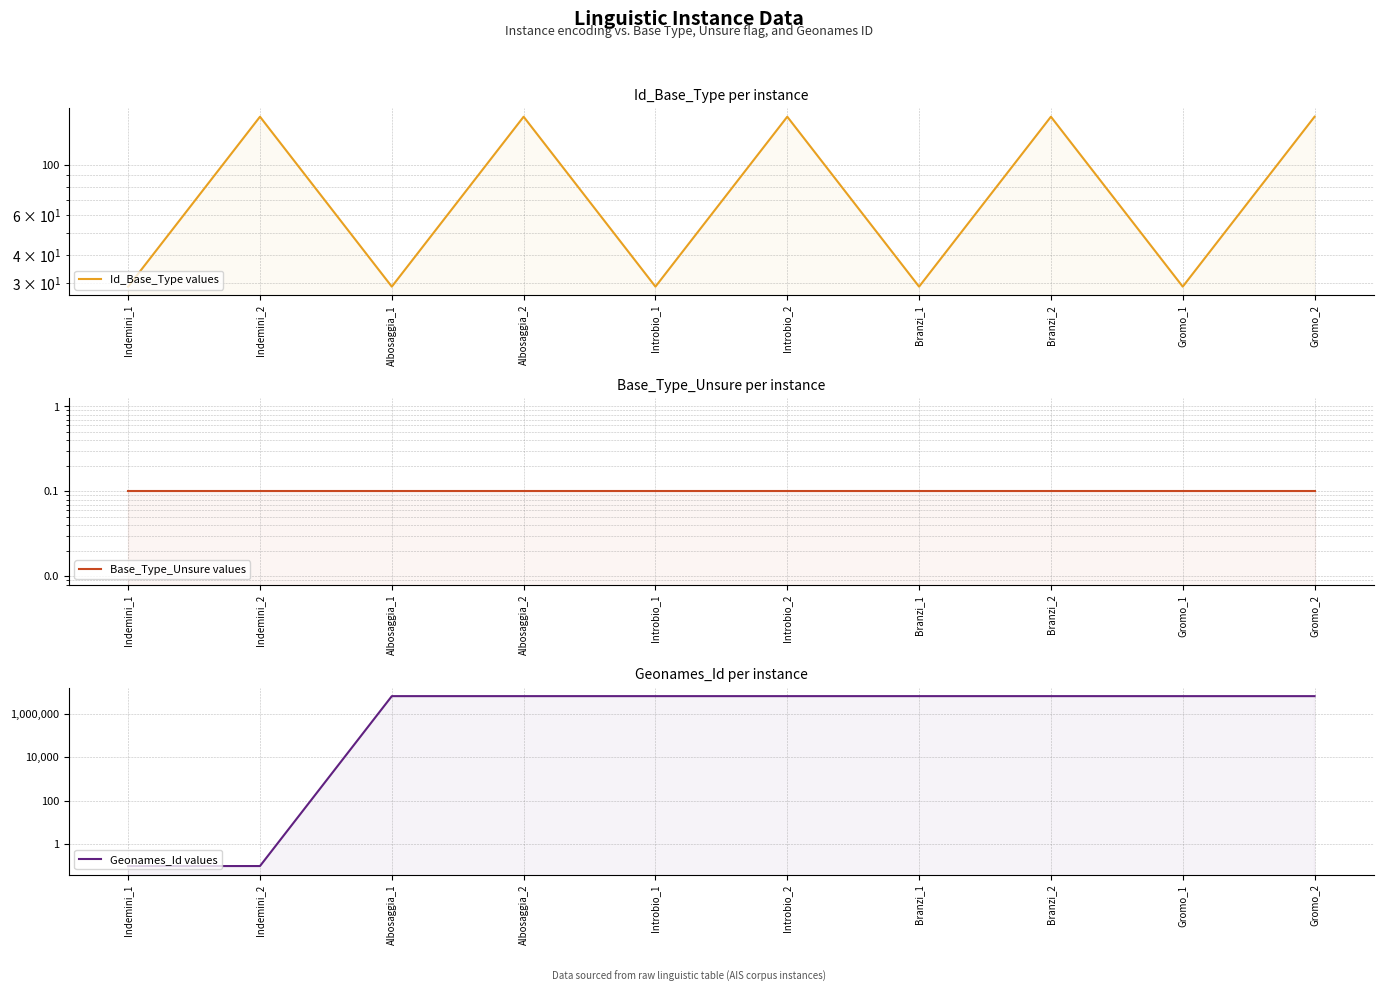

In Id_Base_Type values, how many points are higher than both neighbors (excluding endpoints)?

4